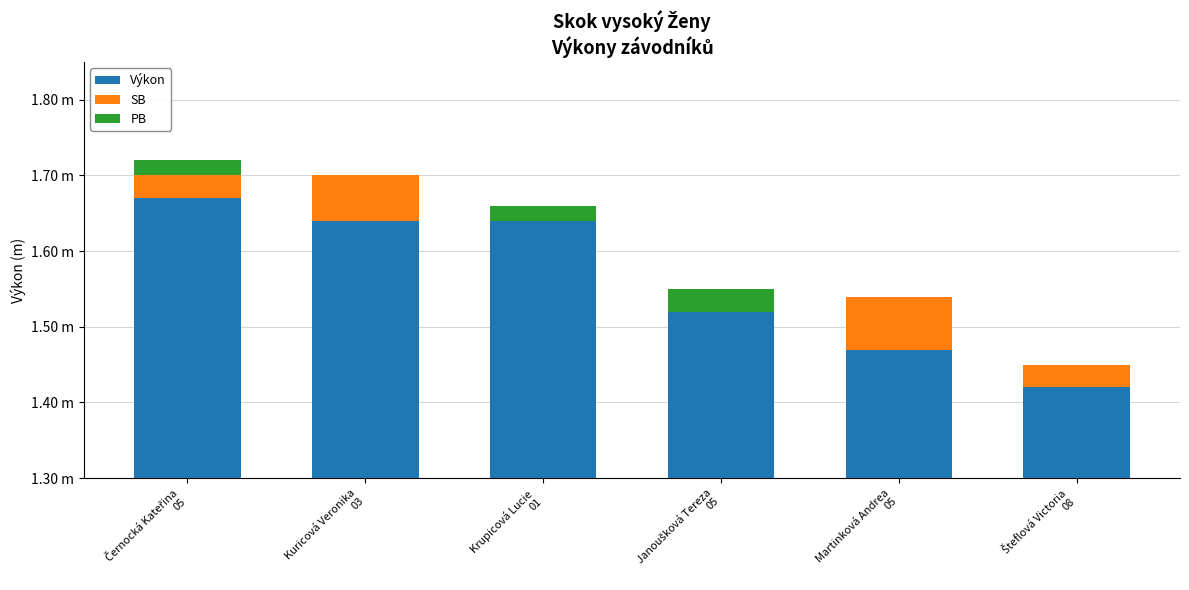

Which series has the largest range (max minus min)?

Výkon